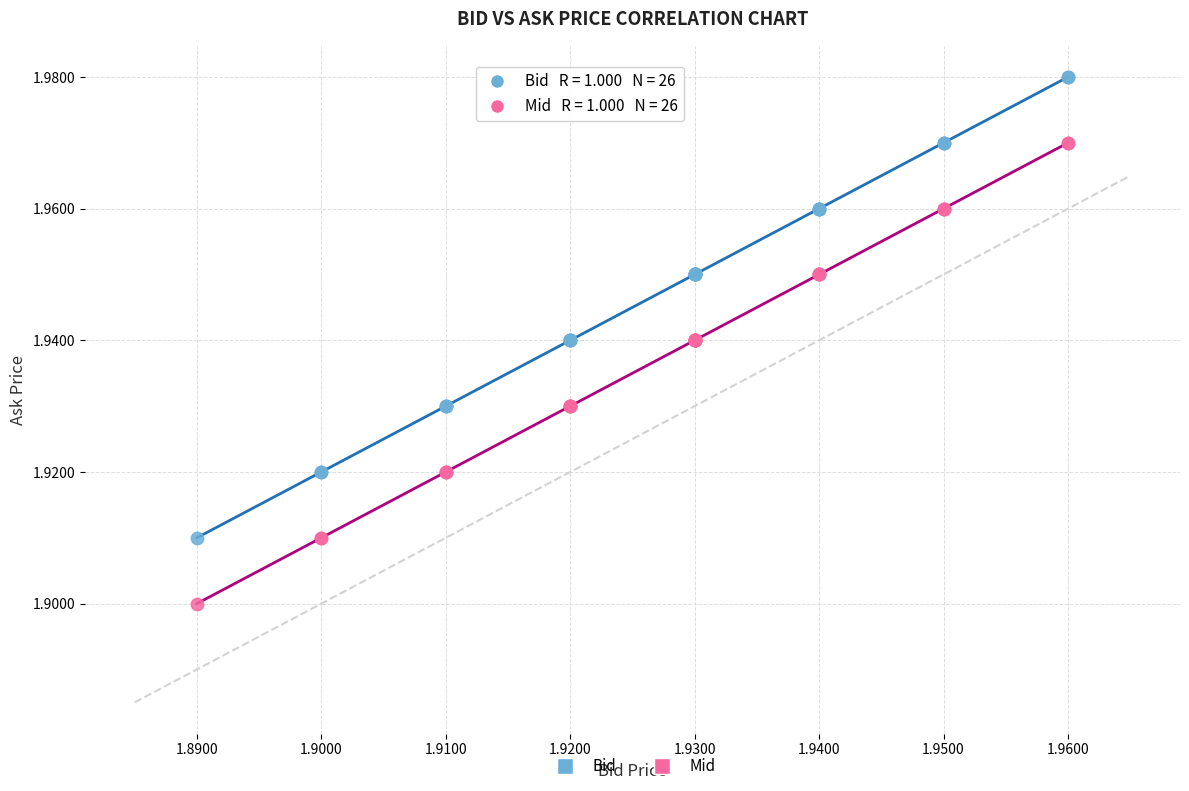

Which series reaches the maximum Y coordinate?

Bid